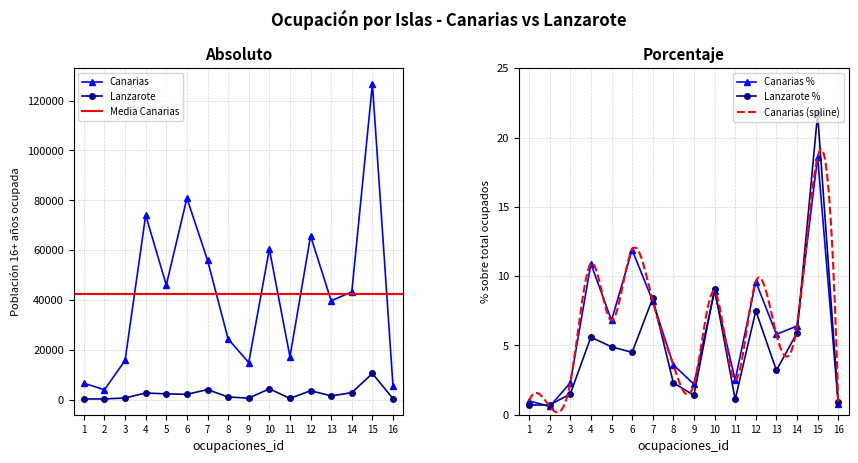

What is the difference between the Canarias values at 1 and 3?

9160